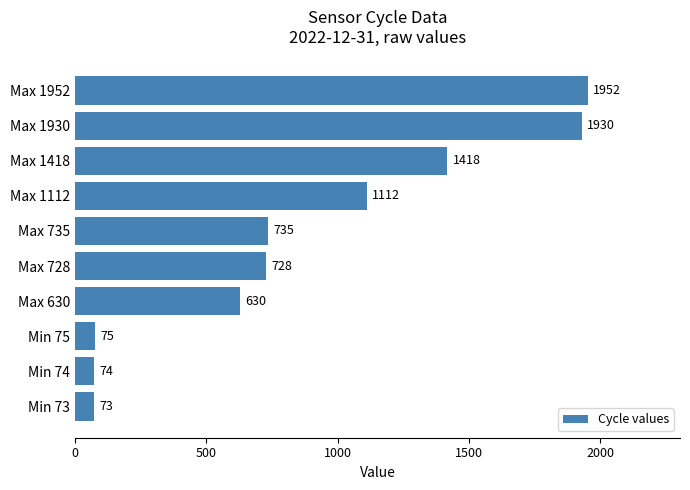

Where is the data nearest to the value 1012?

Max 1112